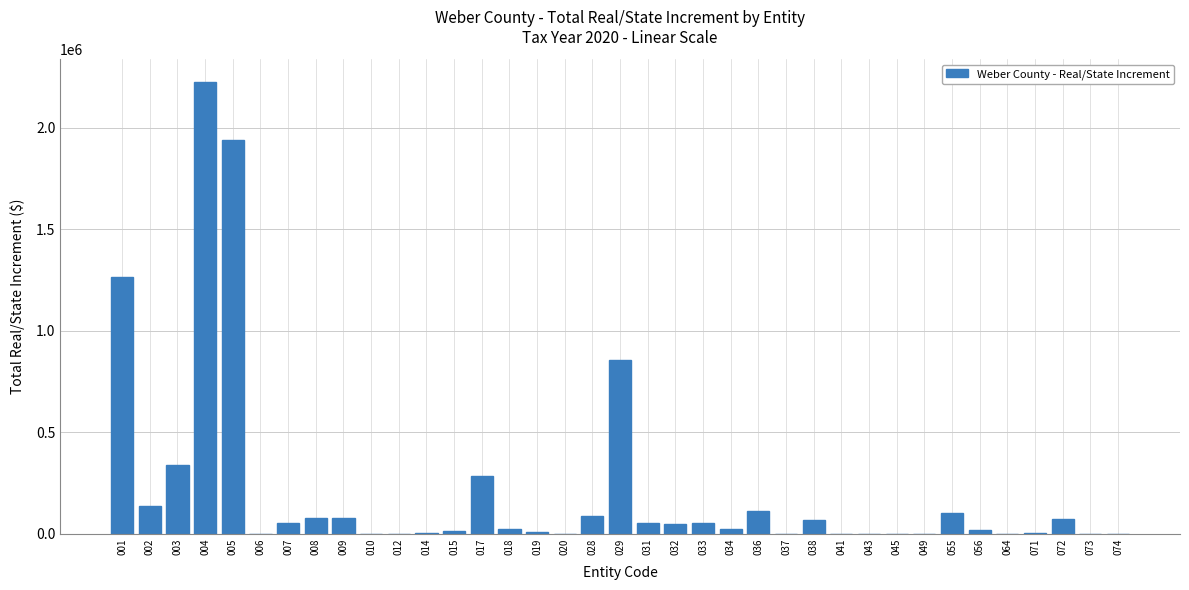

What is the sum of all values?

7918206.2